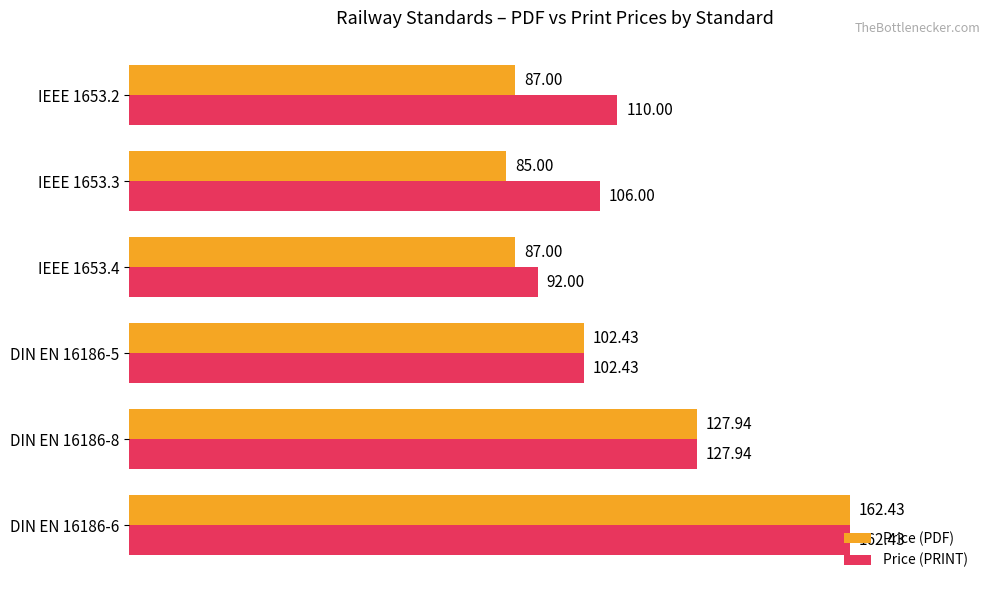

What are all the series names shown in the legend?

Price (PDF), Price (PRINT)